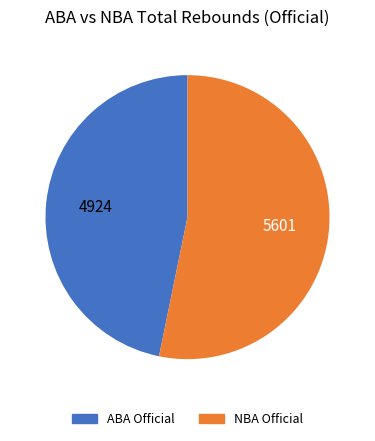

Is there any slice that represents more than half of the pie?

Yes